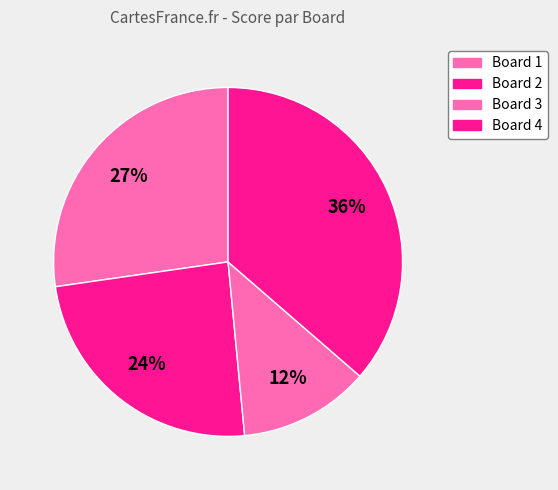

To the nearest percent, what percentage of the pie is Board 4?

36%